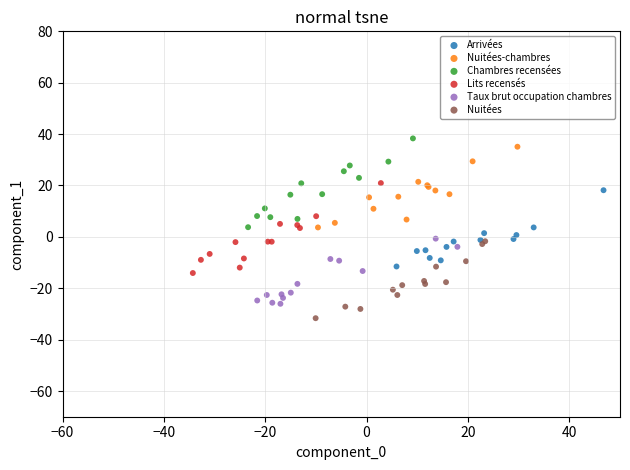

What are all the series names shown in the legend?

Arrivées, Nuitées-chambres, Chambres recensées, Lits recensés, Taux brut occupation chambres, Nuitées